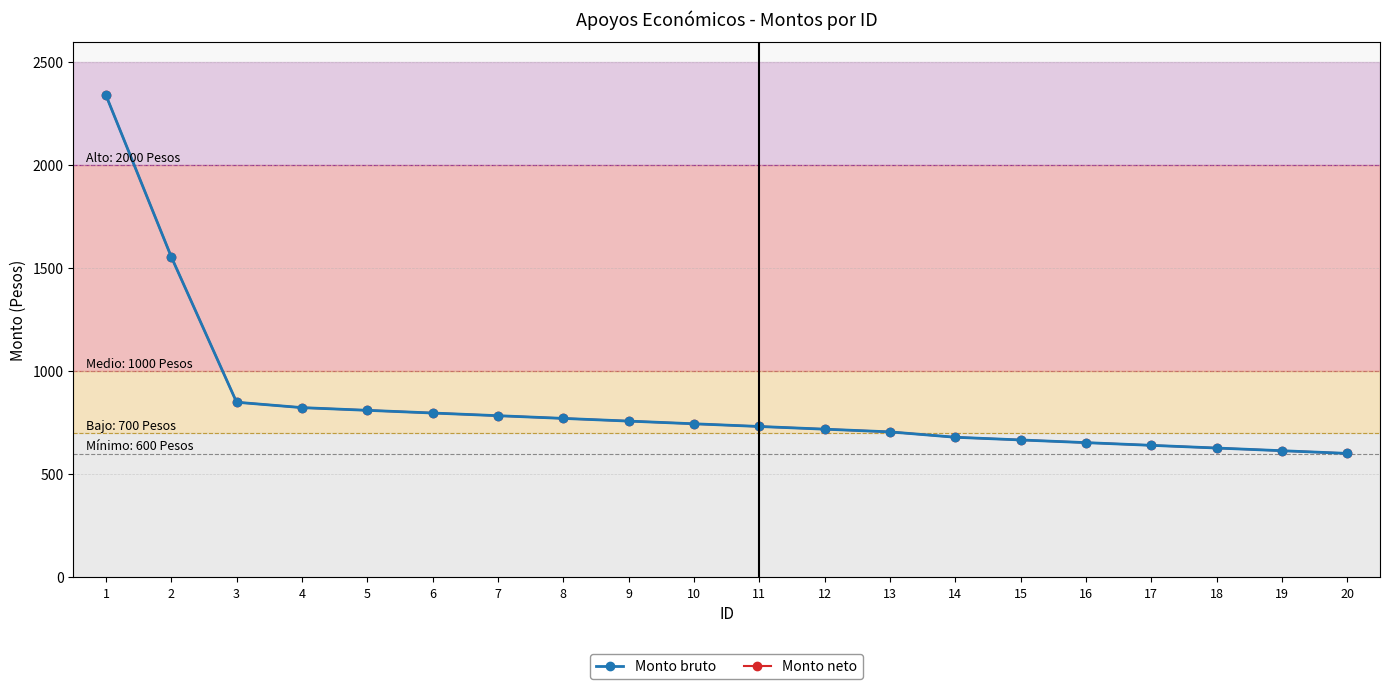

What is the maximum value shown in the chart?

2340.6